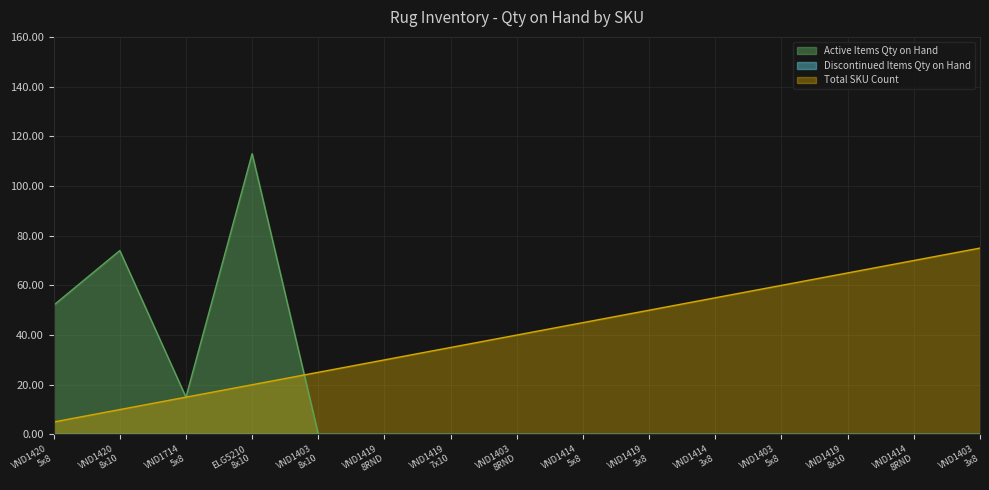

Reading left to right, what are all the values shown in this chart?

Active Items Qty on Hand: 52	74	15	113	0	0	0	0	0	0	0	0	0	0	0
Total SKU Count: 5	10	15	20	25	30	35	40	45	50	55	60	65	70	75